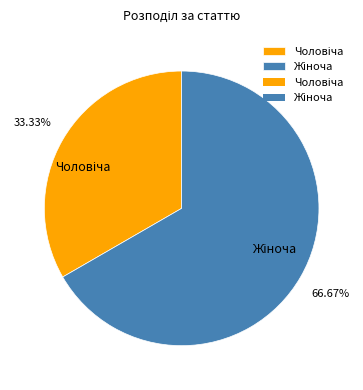

Count the number of slices in the pie.

2